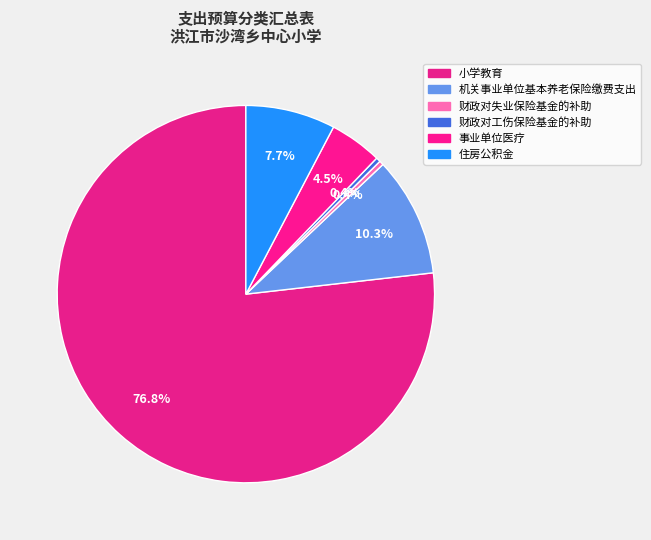

Does 住房公积金 represent more than half of the total?

No